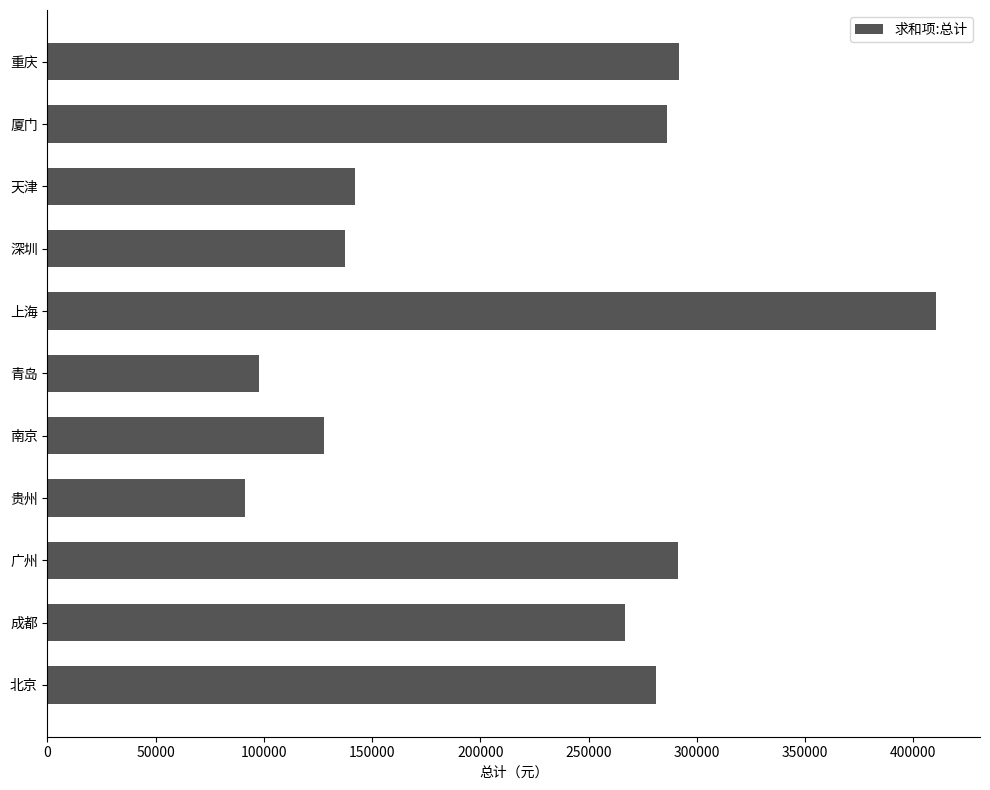

What is the ratio of the value at 贵州 to the value at 天津?

0.6